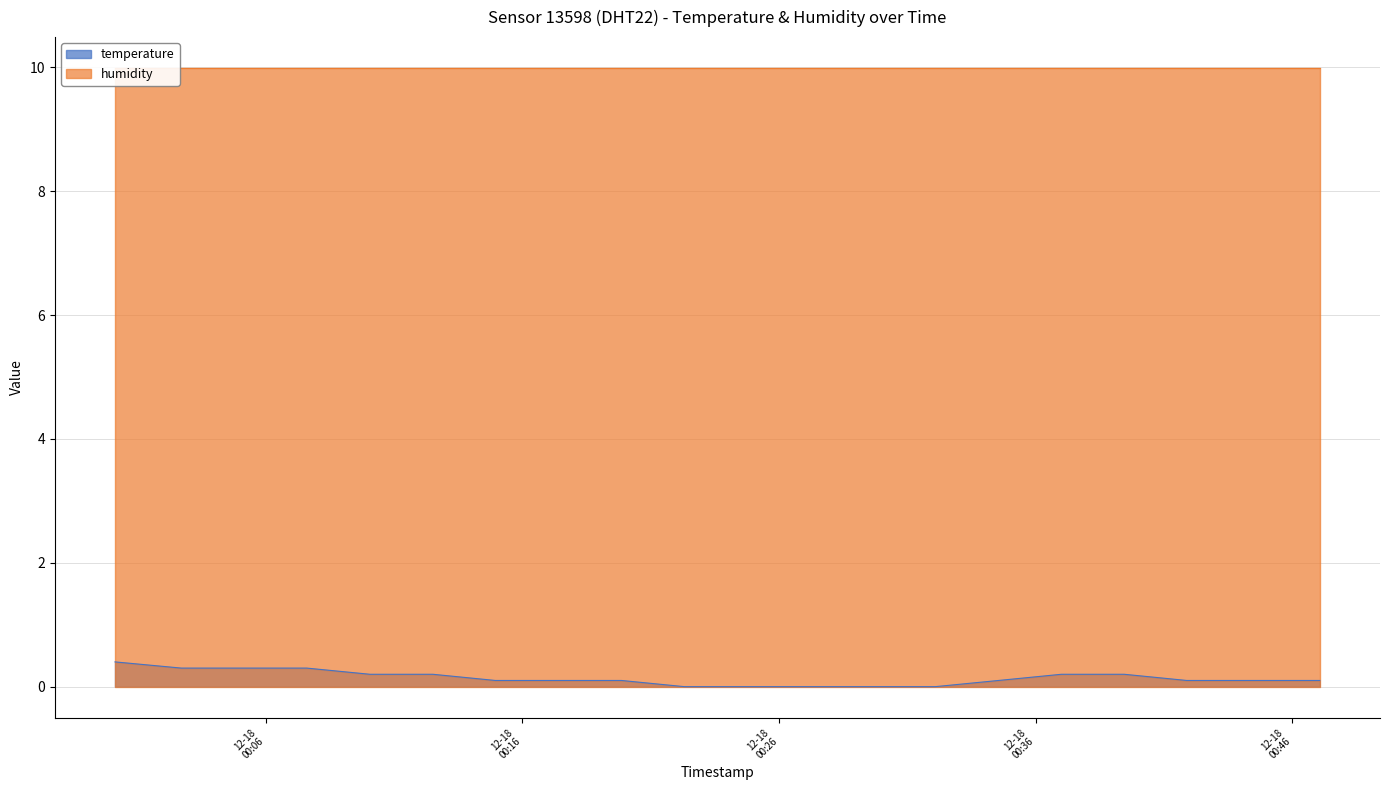

What is the value of the 2nd point from the left?

0.3